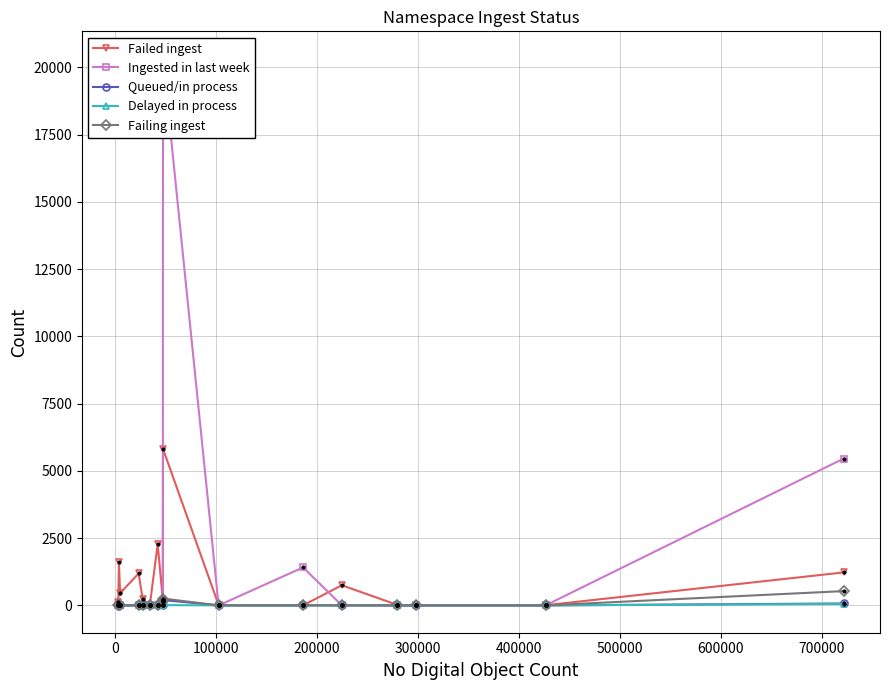

What is the average value of the Ingested in last week series?

1710